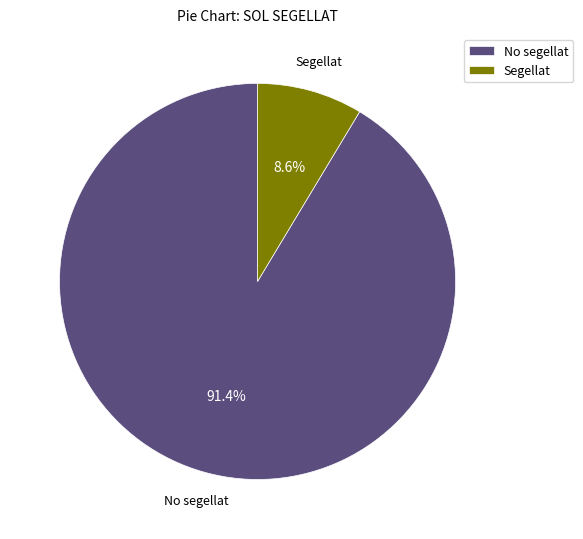

Do No segellat and Segellat together represent more than half of the pie?

Yes